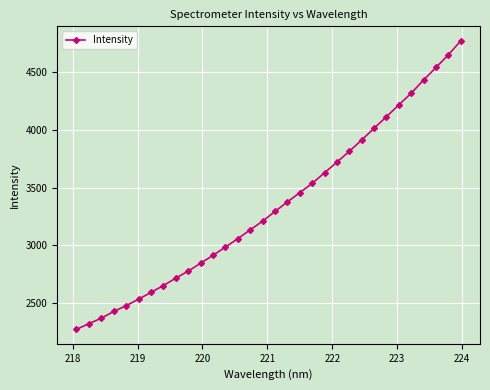

What is the sum of all values?

107063.8